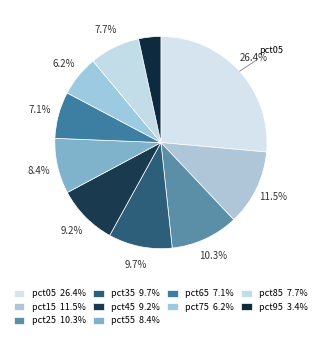

Which slice is the largest?

pct05